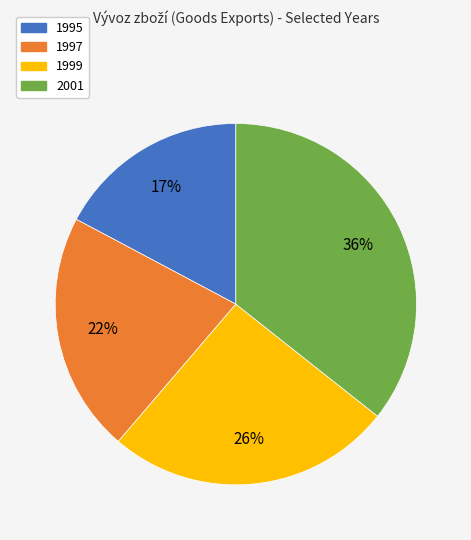

To the nearest percent, what is the average slice percentage?

25%